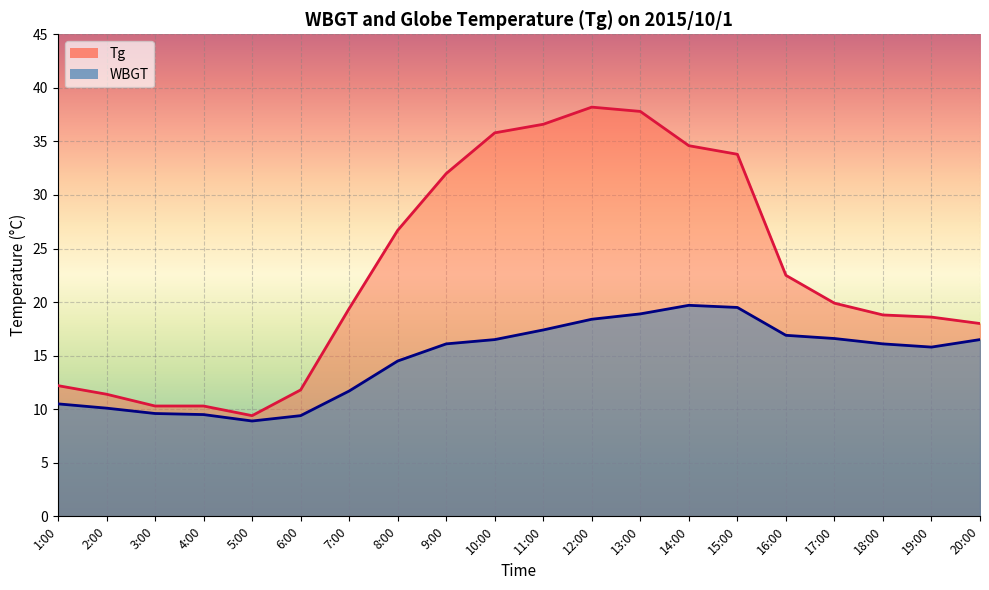

Reading left to right, transcribe all the data shown in this chart.

Tg: 1:00=12.2	2:00=11.4	3:00=10.3	4:00=10.3	5:00=9.4	6:00=11.8	7:00=19.4	8:00=26.7	9:00=32.0	10:00=35.8	11:00=36.6	12:00=38.2	13:00=37.8	14:00=34.6	15:00=33.8	16:00=22.5	17:00=19.9	18:00=18.8	19:00=18.6	20:00=18.0
WBGT: 1:00=10.5	2:00=10.1	3:00=9.6	4:00=9.5	5:00=8.9	6:00=9.4	7:00=11.7	8:00=14.5	9:00=16.1	10:00=16.5	11:00=17.4	12:00=18.4	13:00=18.9	14:00=19.7	15:00=19.5	16:00=16.9	17:00=16.6	18:00=16.1	19:00=15.8	20:00=16.5